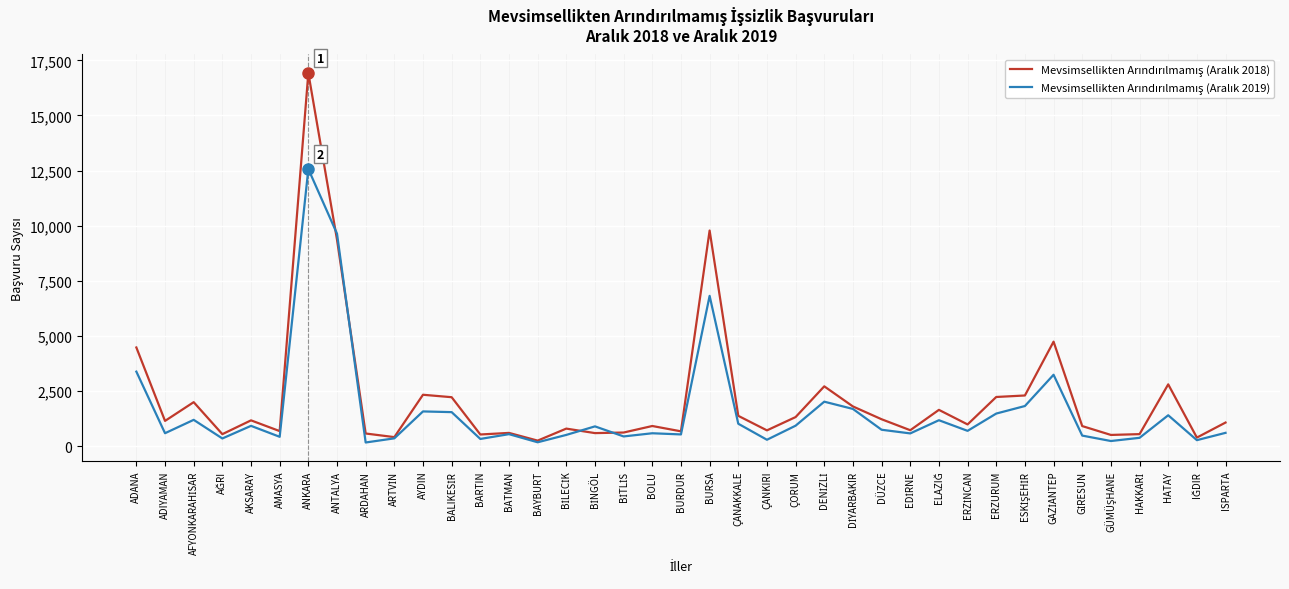

At which category is the sum across all series the highest?

ANKARA